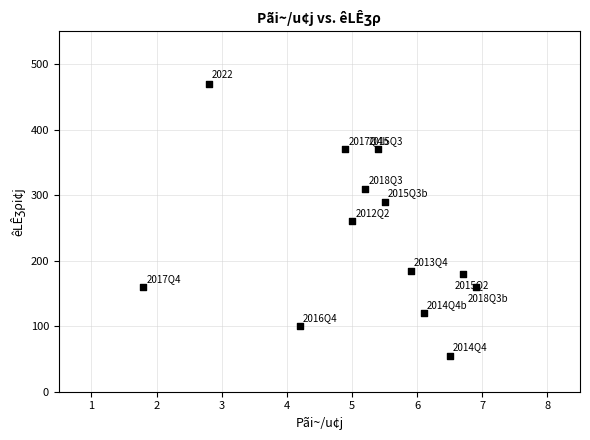

What is the range of Y values (max minus min)?

415